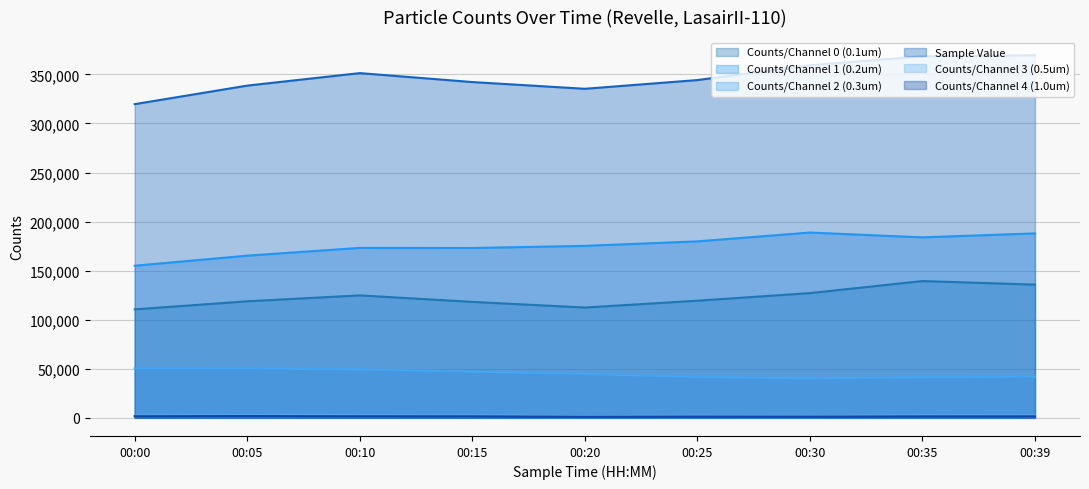

At how many categories does at least one series exceed 231452?

9